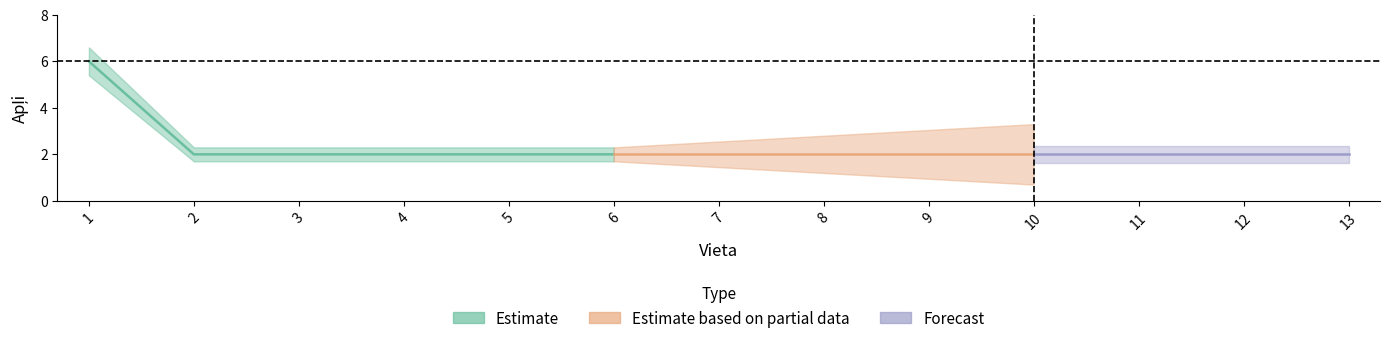

Which has a higher value, 10 or 1?

1